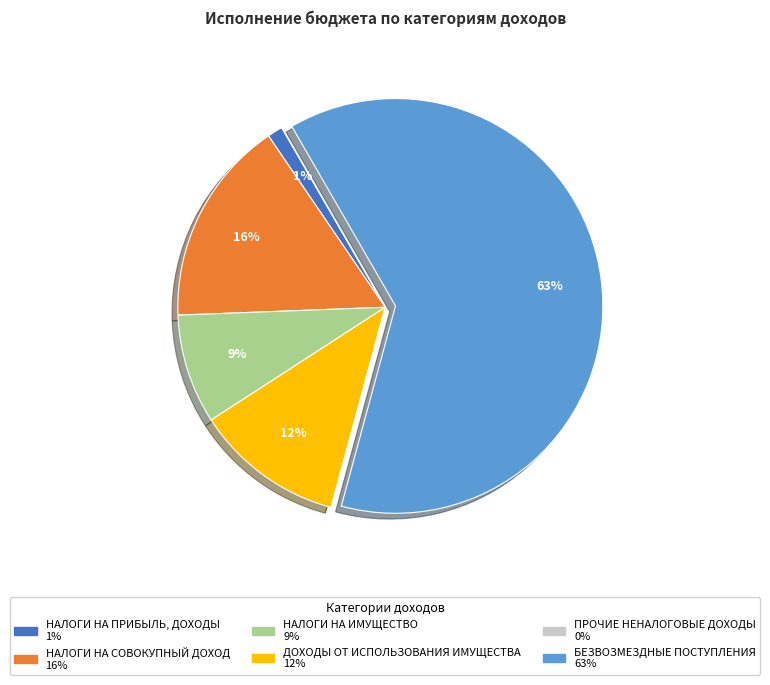

To the nearest percent, what is the difference between the НАЛОГИ НА СОВОКУПНЫЙ ДОХОД and НАЛОГИ НА ПРИБЫЛЬ, ДОХОДЫ slice percentages?

15%